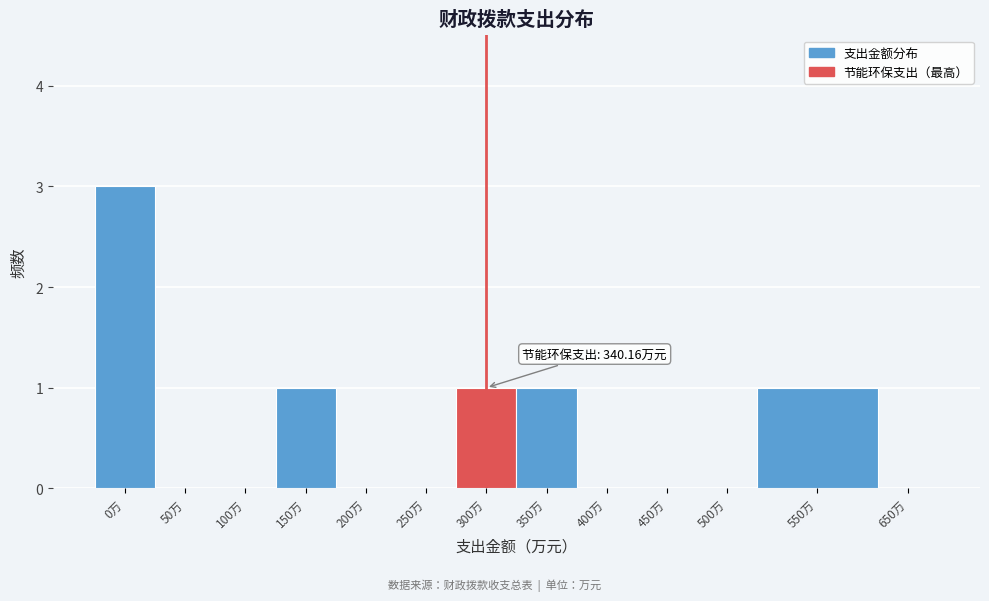

Reading left to right, what are all the values shown in this chart?

0万=3	50万=0	100万=0	150万=1	200万=0	250万=0	300万=1	350万=1	400万=0	450万=0	500万=0	550万=1	650万=0